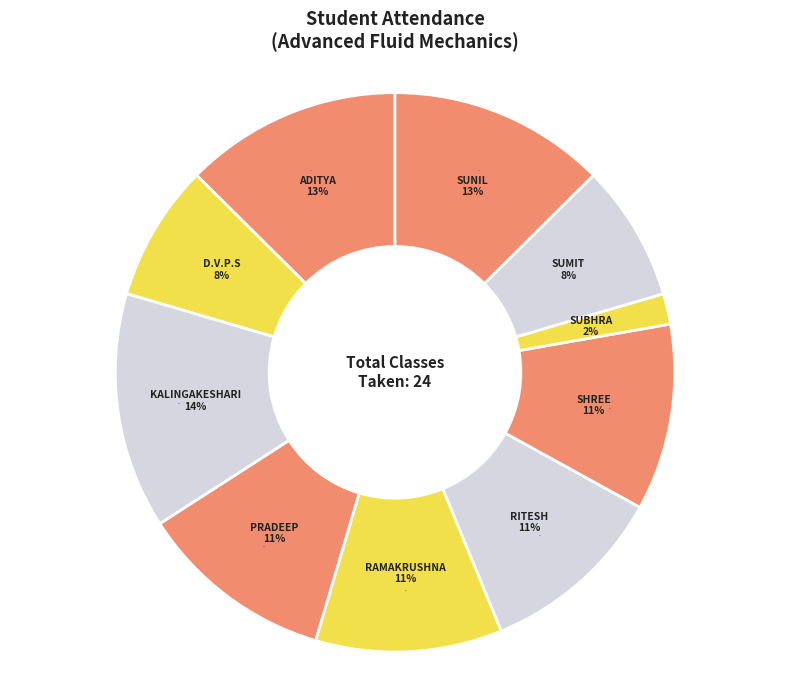

Is there any slice that represents more than half of the pie?

No